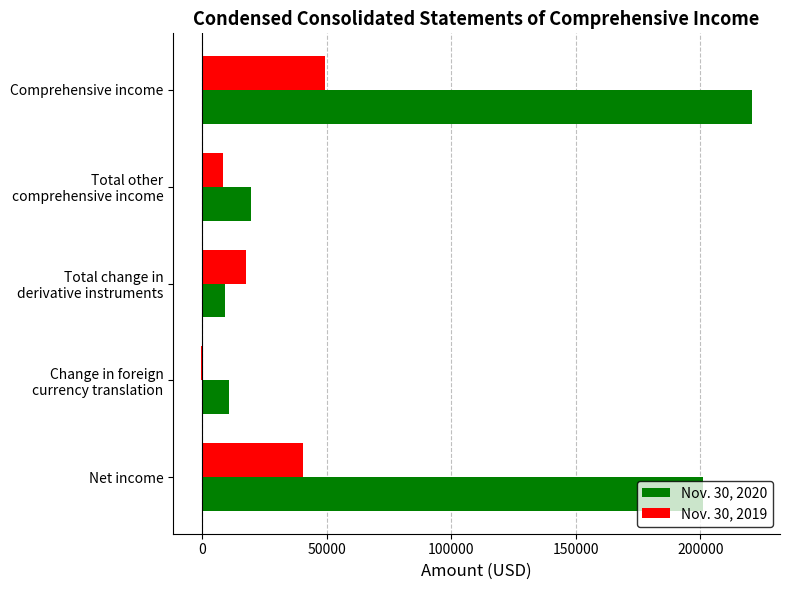

True or false: Nov. 30, 2020 has a value of 327976 at Net income.

False